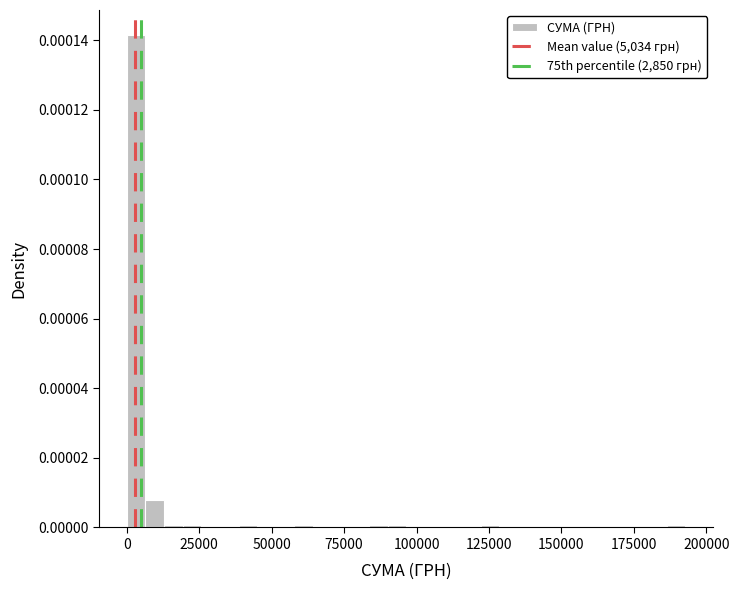

Around what value on the x-axis is the tallest bar? Give the approximate position of its centre, as read against the axis.

5000